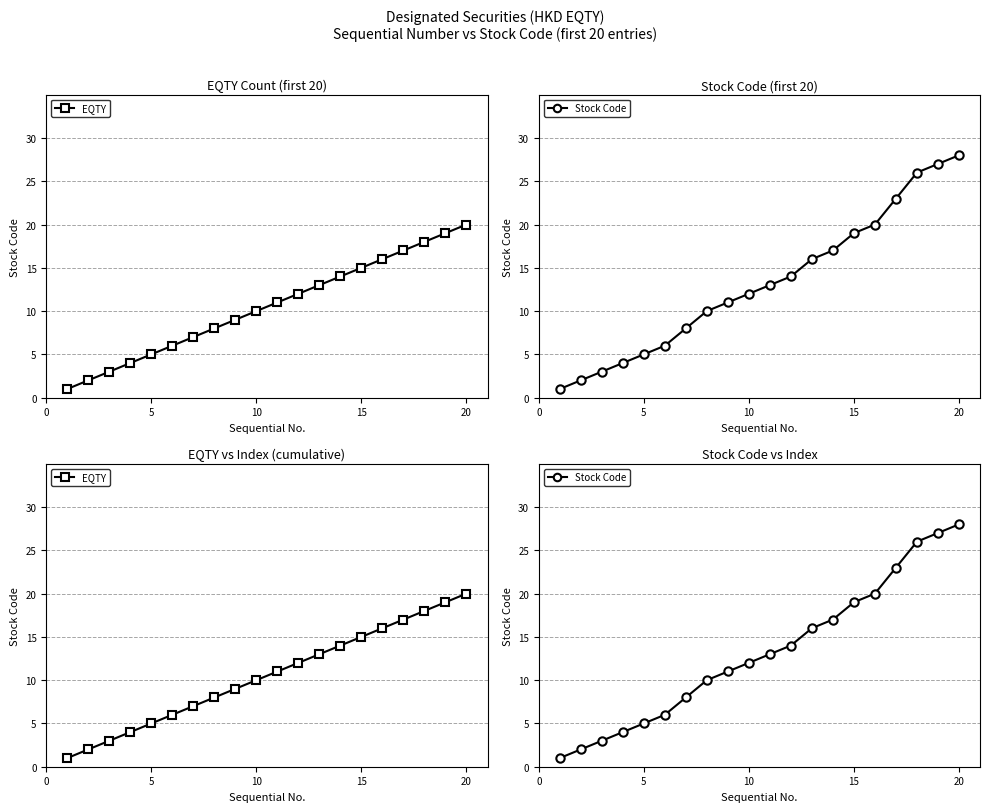

Is the value of Stock Code at 6 greater than the value of EQTY at 13?

No